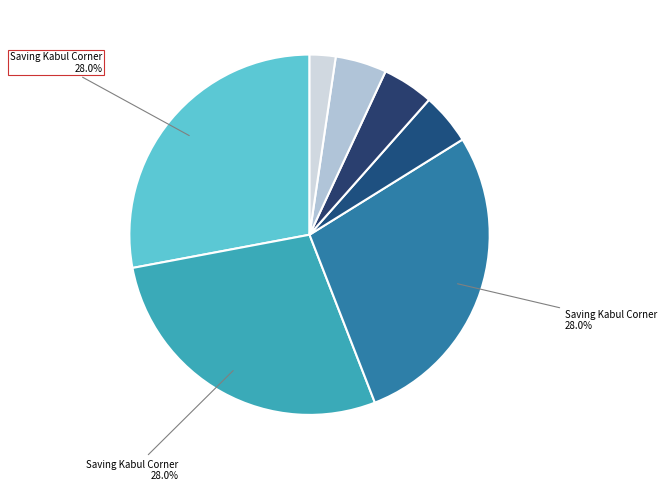

Count the number of slices in the pie.

7